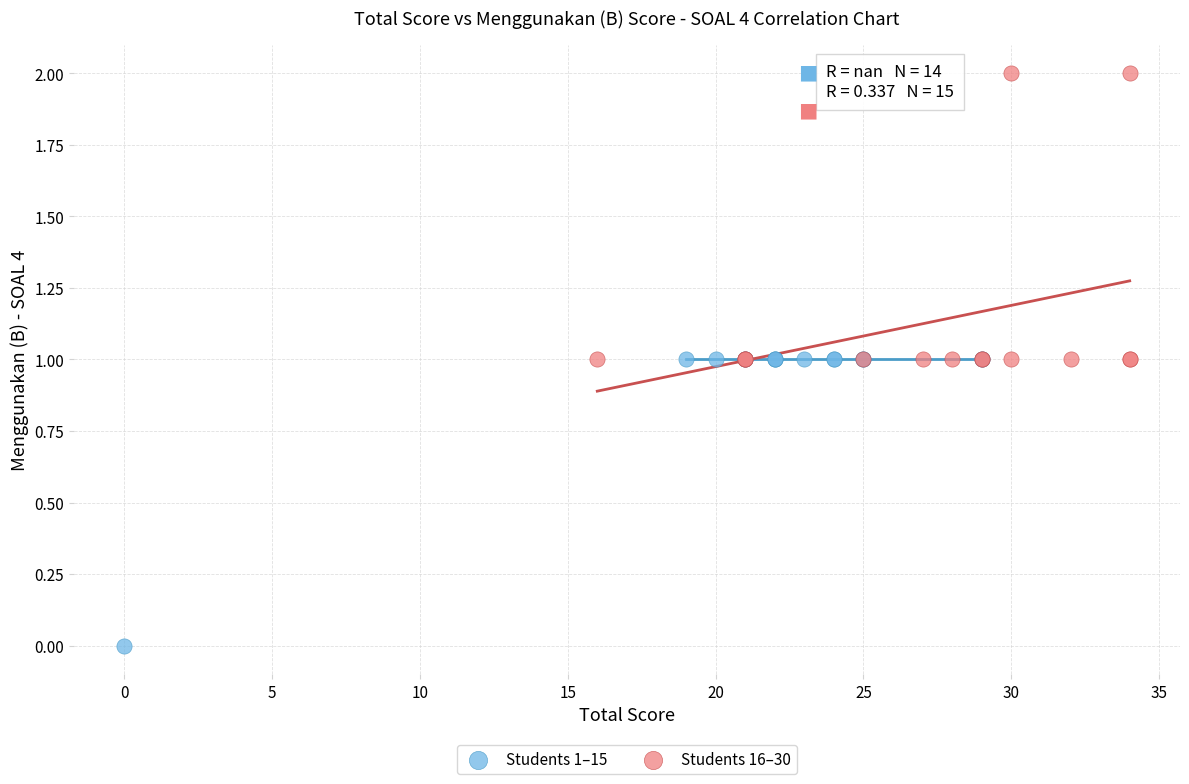

What are all the series names shown in the legend?

Students 1–15, Students 16–30